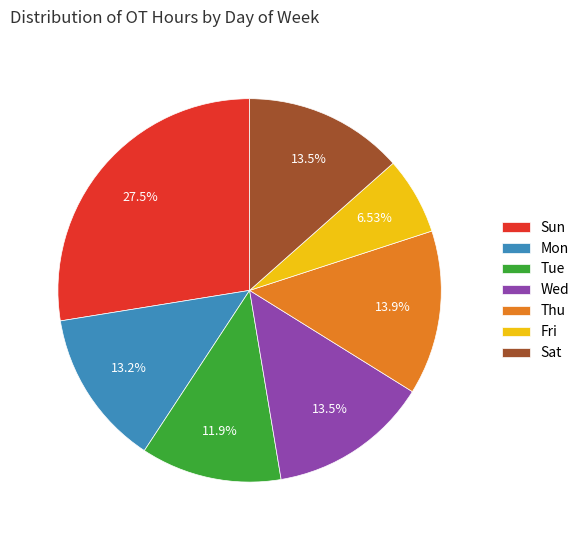

Does Fri represent more than half of the total?

No